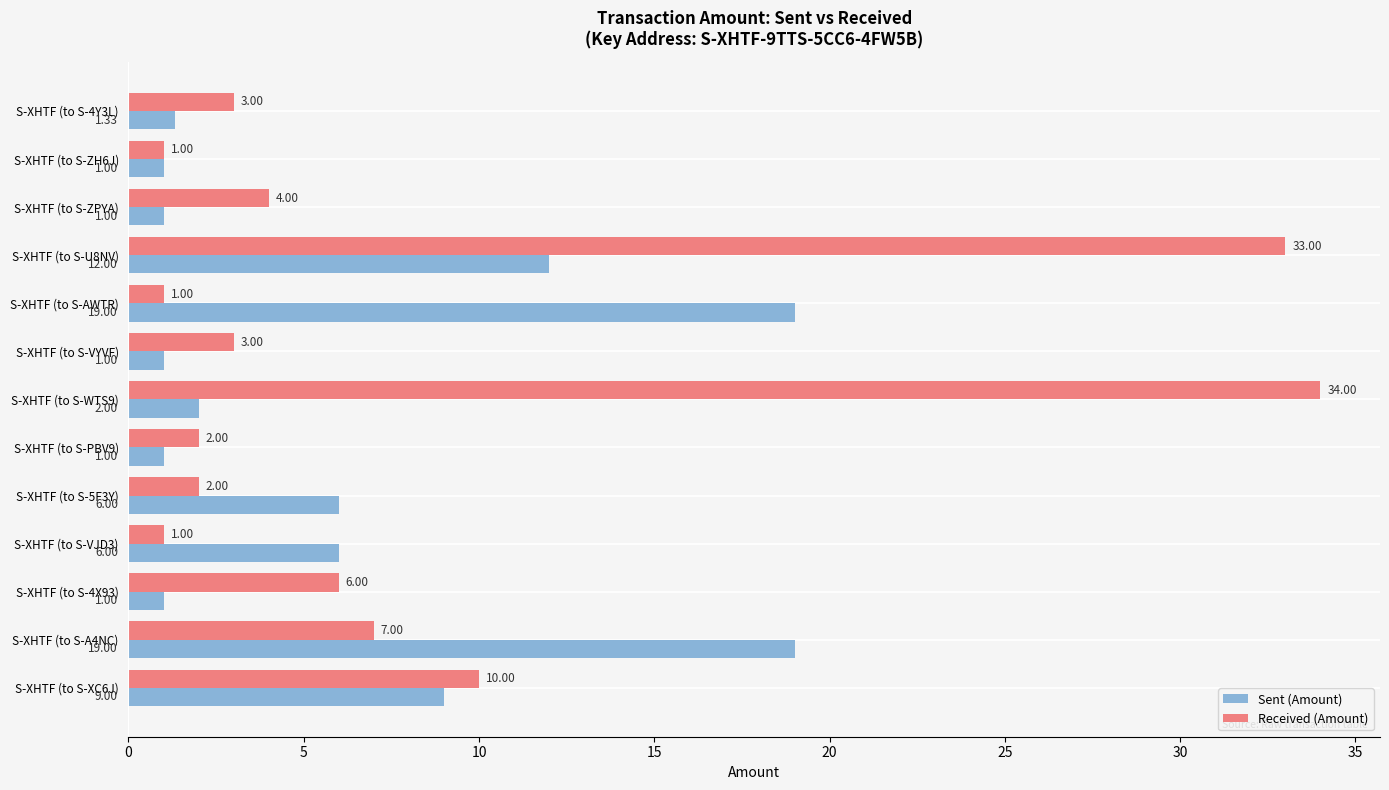

Which series has the widest spread of values?

Received (Amount)